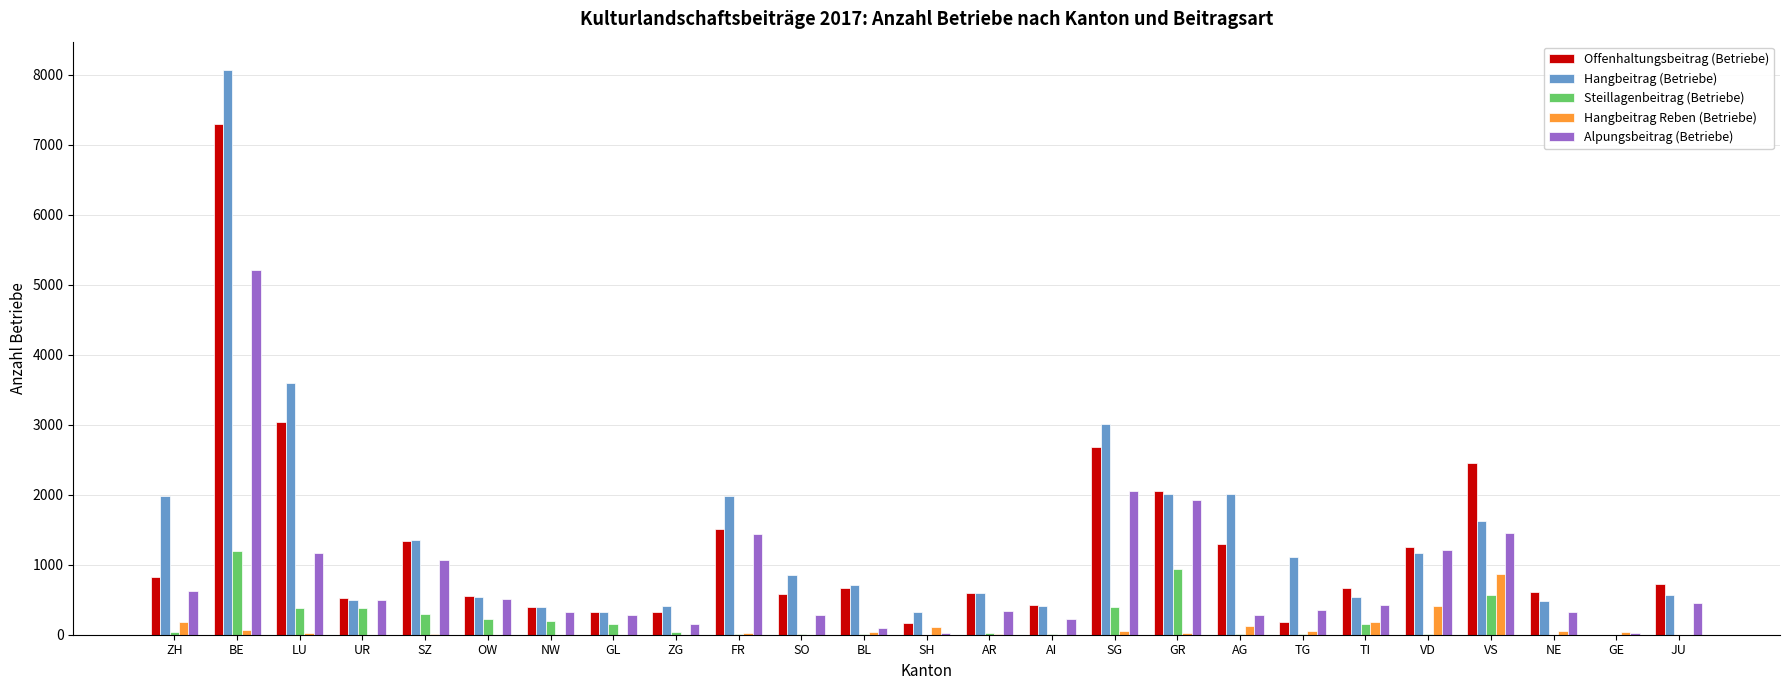

What is the total value across all series at GL?

1086